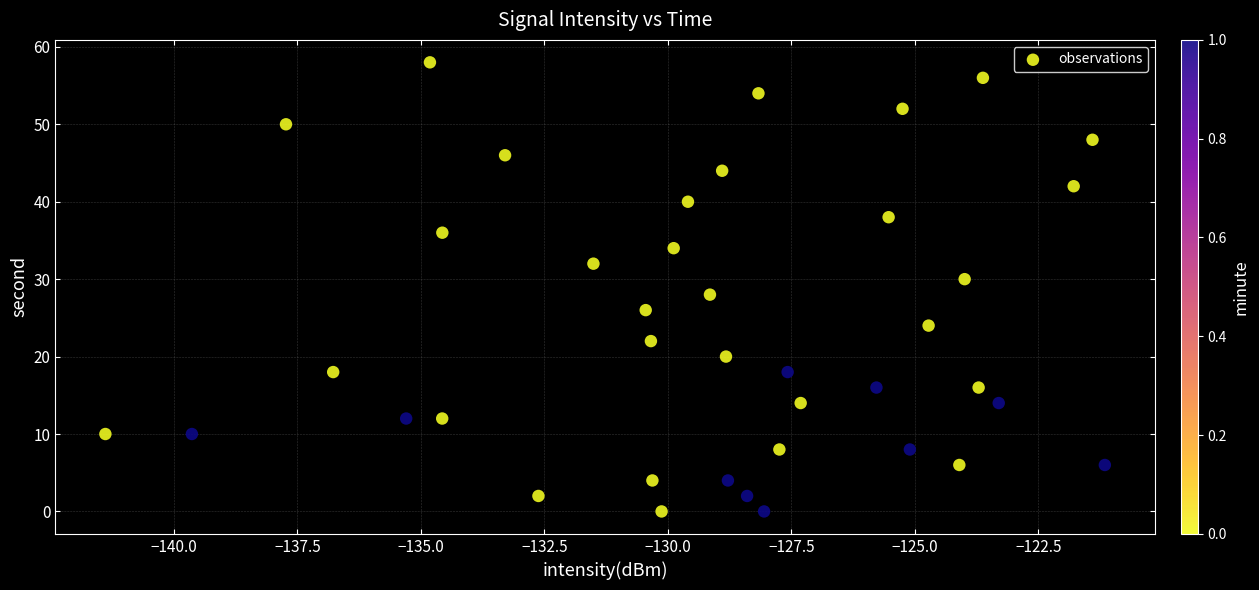

What is the range of Y values (max minus min)?

58